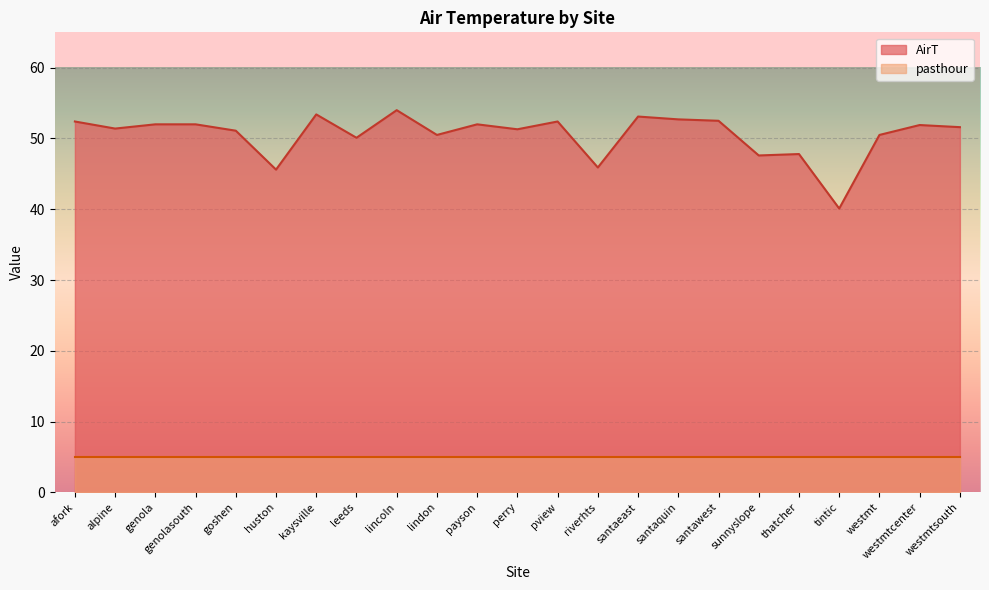

What is the sum of all values?

1161.9